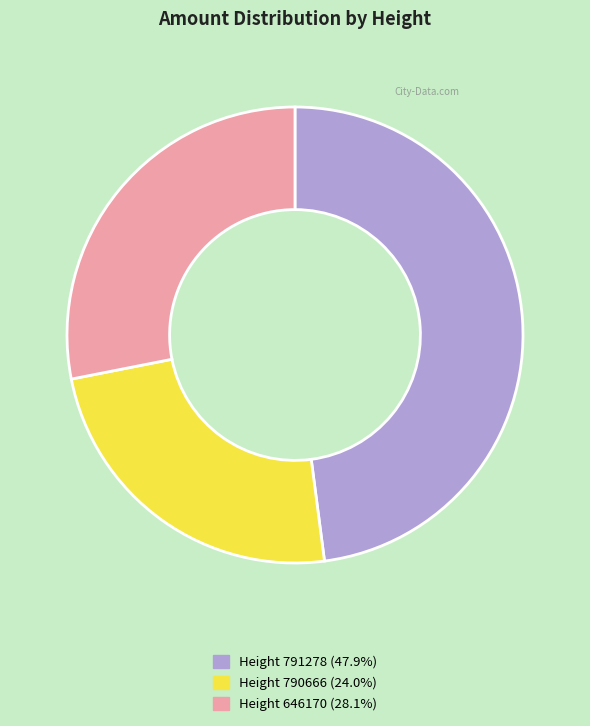

Count the number of slices in the pie.

3